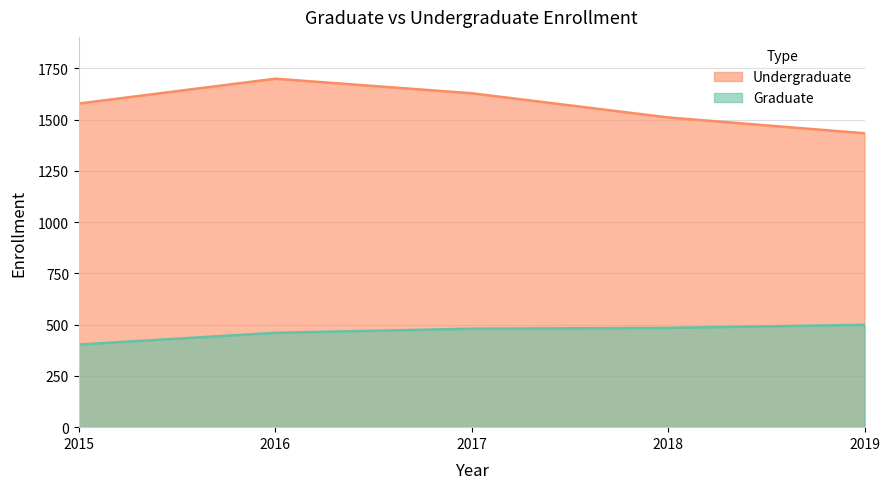

The value of Graduate at 2015 is 403. True or false?

True